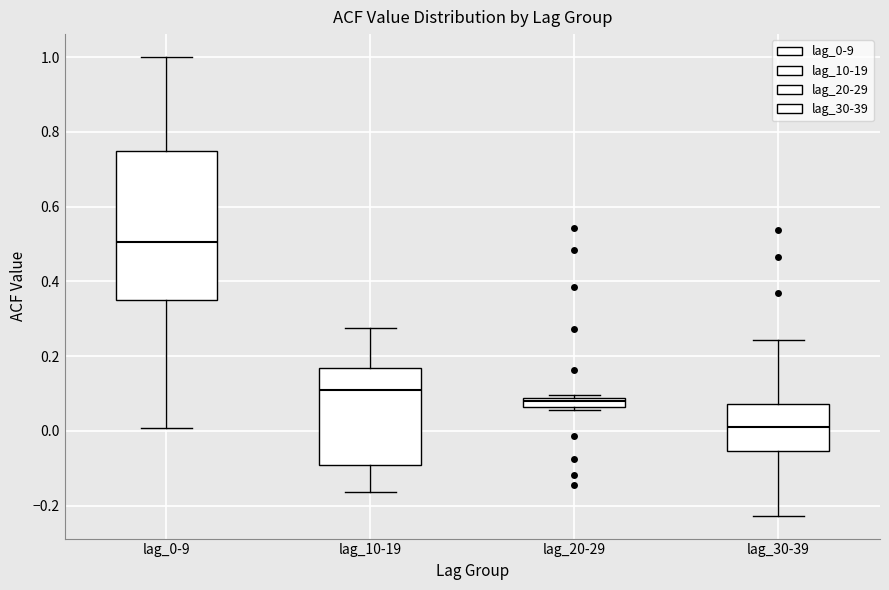

Which box has the lowest median line?

lag_30-39